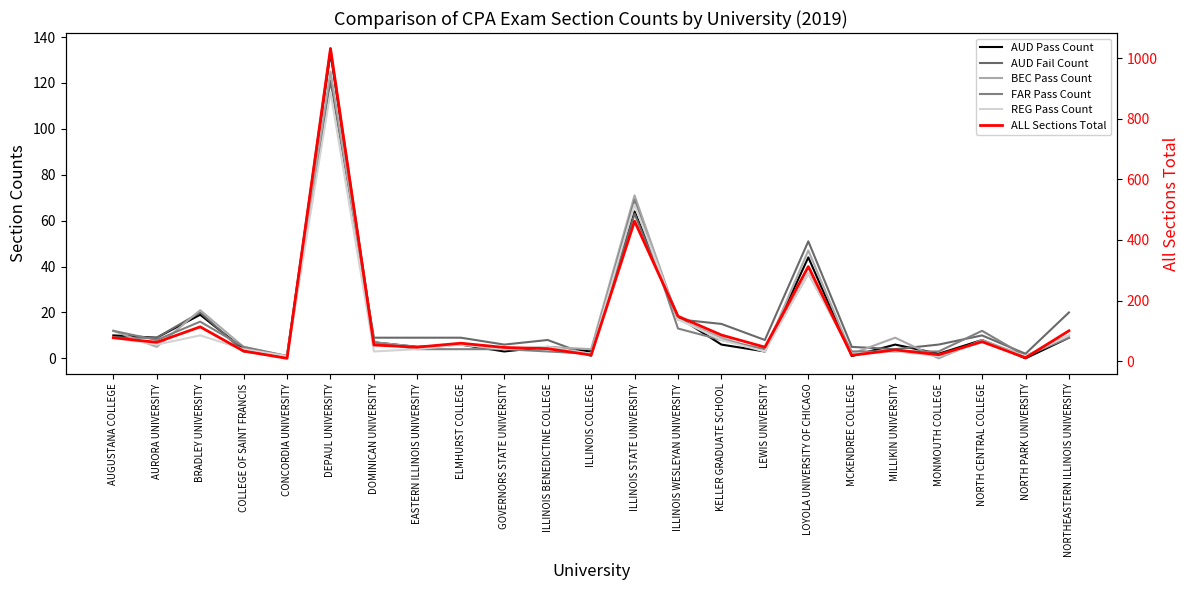

Does the chart display data point markers on the line(s)?

No